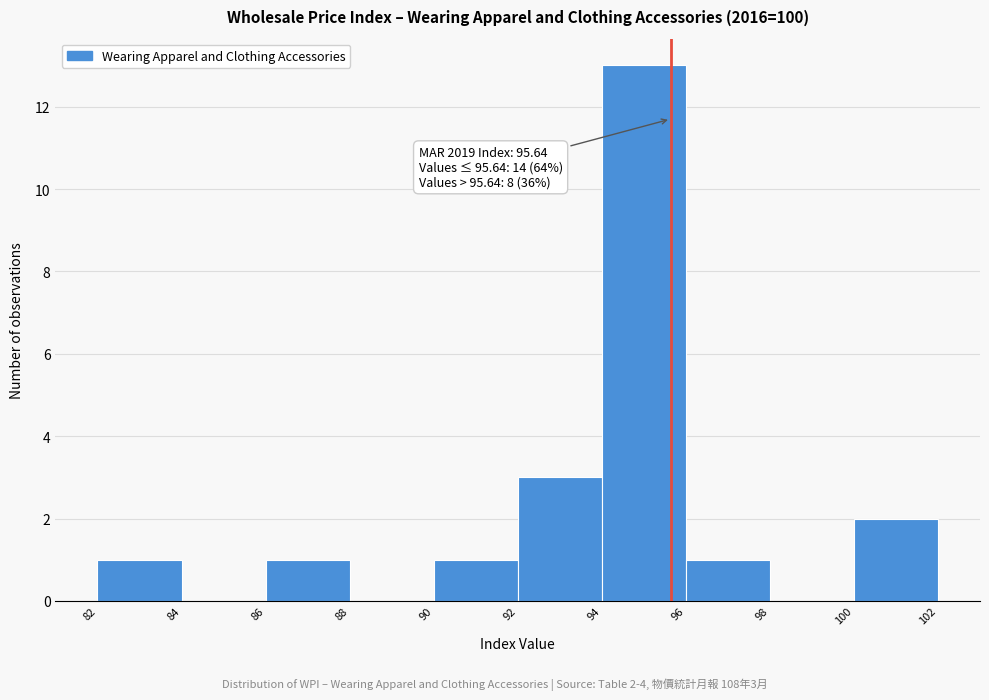

Over which range of the x-axis is the bar tallest?

94 to 96